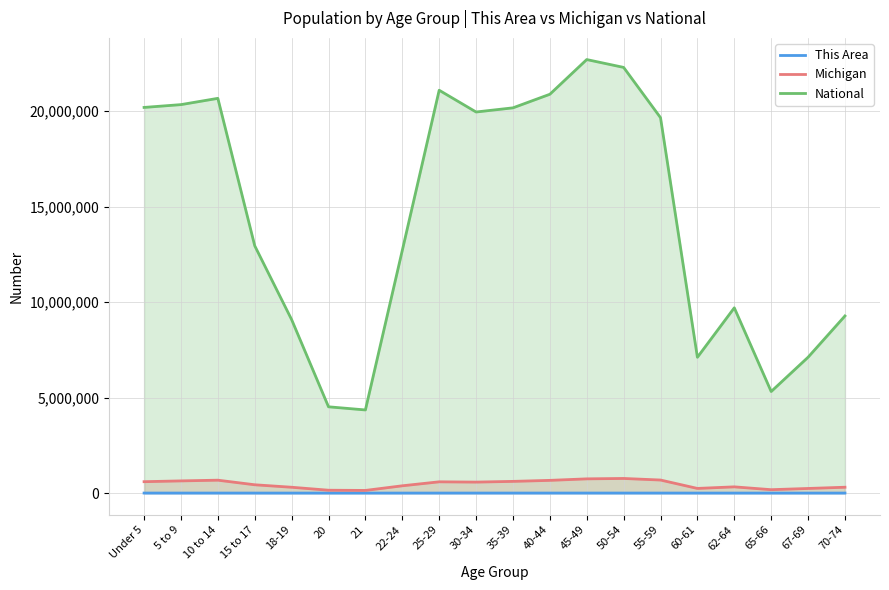

What value does the Michigan series have at 15 to 17, to the nearest 10?

434780